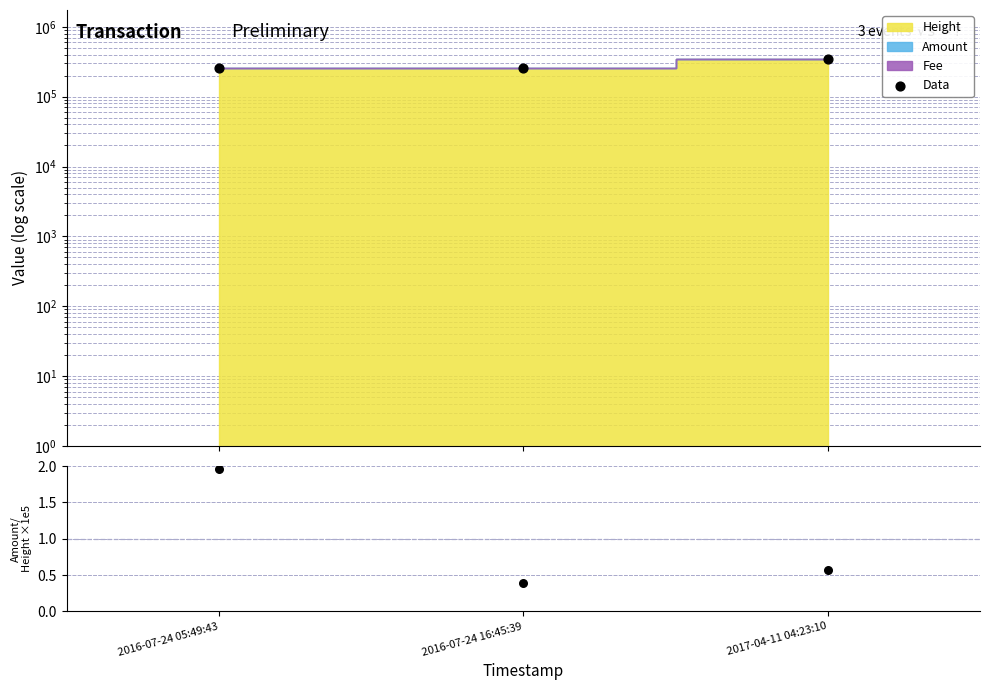

At how many categories does at least one series exceed 125445?

3